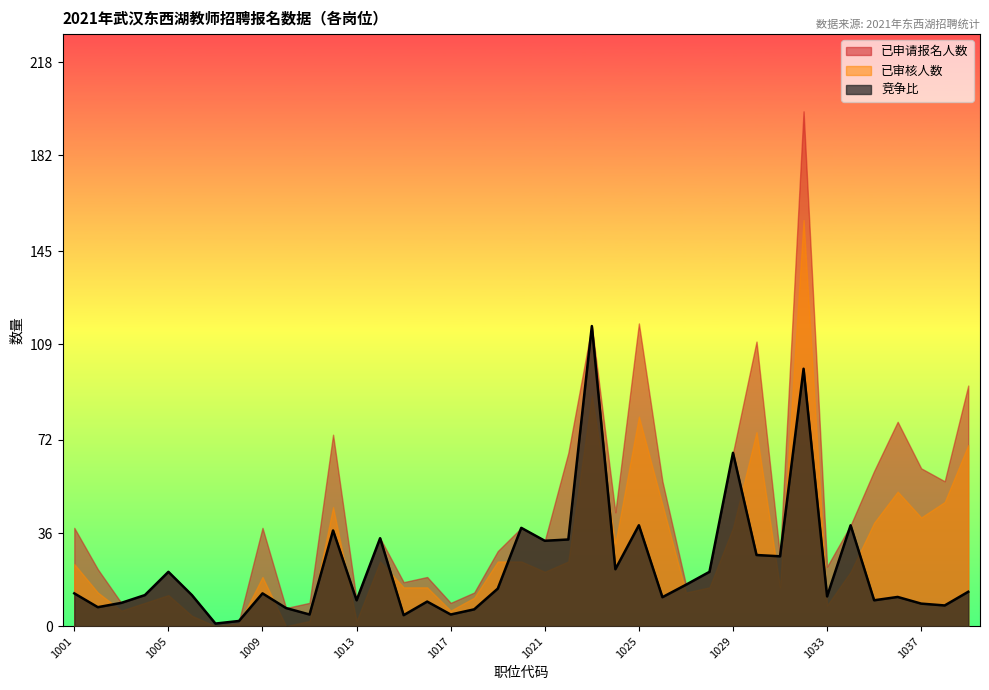

What are all the series names shown in the legend?

已申请报名人数, 已审核人数, 竞争比